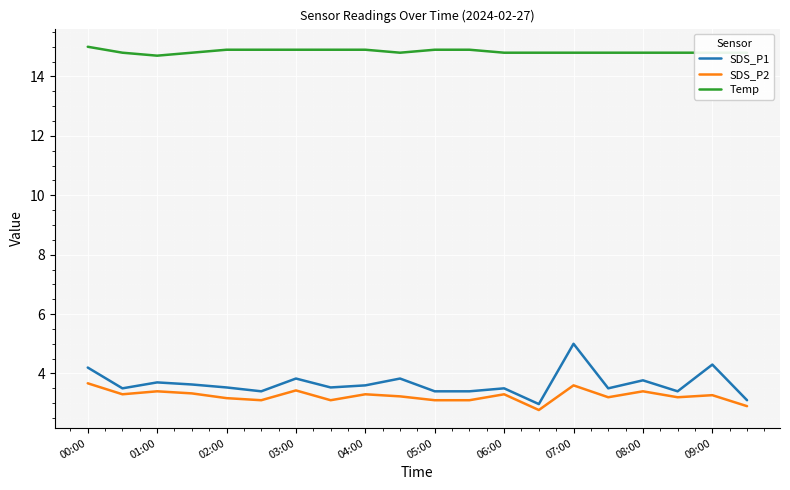

Which series has the widest spread of values?

SDS_P1